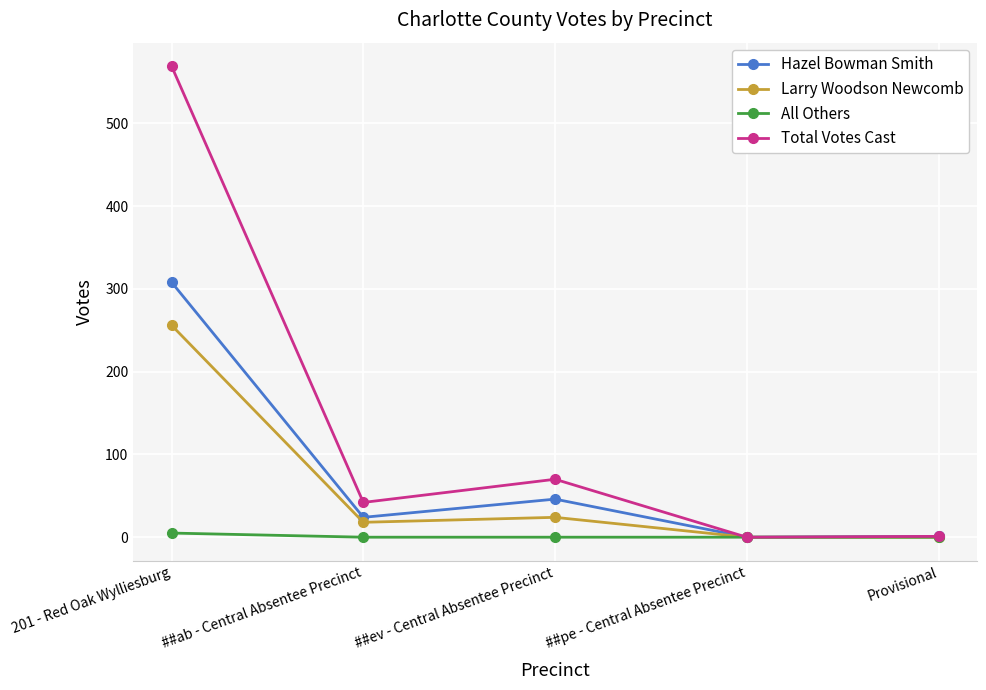

Rank the series at 201 - Red Oak Wylliesburg from highest to lowest value.

Total Votes Cast, Hazel Bowman Smith, Larry Woodson Newcomb, All Others